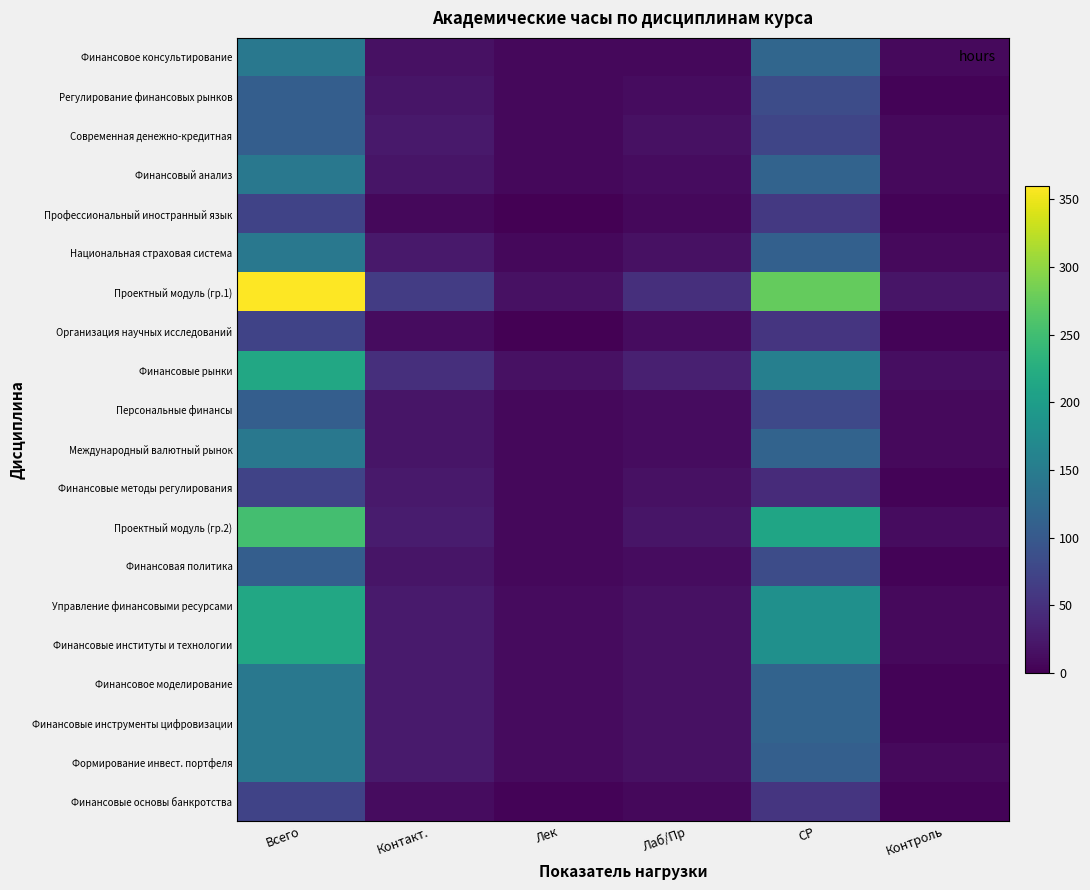

Reading right to left, list all the values displayed in this chart.

Финансовое консультирование: Контроль=9	СР=119	Лаб/Пр=8	Лек=8	Контакт.=16	Всего=144
Регулирование финансовых рынков: Контроль=4	СР=84	Лаб/Пр=12	Лек=8	Контакт.=20	Всего=108
Современная денежно-кредитная: Контроль=9	СР=75	Лаб/Пр=16	Лек=8	Контакт.=24	Всего=108
Финансовый анализ: Контроль=9	СР=115	Лаб/Пр=12	Лек=8	Контакт.=20	Всего=144
Профессиональный иностранный язык: Контроль=4	СР=60	Лаб/Пр=8	Лек=0	Контакт.=8	Всего=72
Национальная страховая система: Контроль=9	СР=111	Лаб/Пр=16	Лек=8	Контакт.=24	Всего=144
Проектный модуль (гр.1): Контроль=21	СР=275	Лаб/Пр=48	Лек=16	Контакт.=64	Всего=360
Организация научных исследований: Контроль=4	СР=56	Лаб/Пр=12	Лек=0	Контакт.=12	Всего=72
Финансовые рынки: Контроль=13	СР=155	Лаб/Пр=32	Лек=16	Контакт.=48	Всего=216
Персональные финансы: Контроль=9	СР=79	Лаб/Пр=12	Лек=8	Контакт.=20	Всего=108
Международный валютный рынок: Контроль=9	СР=115	Лаб/Пр=12	Лек=8	Контакт.=20	Всего=144
Финансовые методы регулирования: Контроль=4	СР=44	Лаб/Пр=16	Лек=8	Контакт.=24	Всего=72
Проектный модуль (гр.2): Контроль=12	СР=212	Лаб/Пр=20	Лек=8	Контакт.=28	Всего=252
Финансовая политика: Контроль=4	СР=84	Лаб/Пр=12	Лек=8	Контакт.=20	Всего=108
Управление финансовыми ресурсами: Контроль=9	СР=181	Лаб/Пр=16	Лек=10	Контакт.=26	Всего=216
Финансовые институты и технологии: Контроль=9	СР=181	Лаб/Пр=16	Лек=10	Контакт.=26	Всего=216
Финансовое моделирование: Контроль=4	СР=114	Лаб/Пр=16	Лек=10	Контакт.=26	Всего=144
Финансовые инструменты цифровизации: Контроль=4	СР=114	Лаб/Пр=16	Лек=10	Контакт.=26	Всего=144
Формирование инвест. портфеля: Контроль=9	СР=109	Лаб/Пр=16	Лек=10	Контакт.=26	Всего=144
Финансовые основы банкротства: Контроль=4	СР=56	Лаб/Пр=8	Лек=4	Контакт.=12	Всего=72